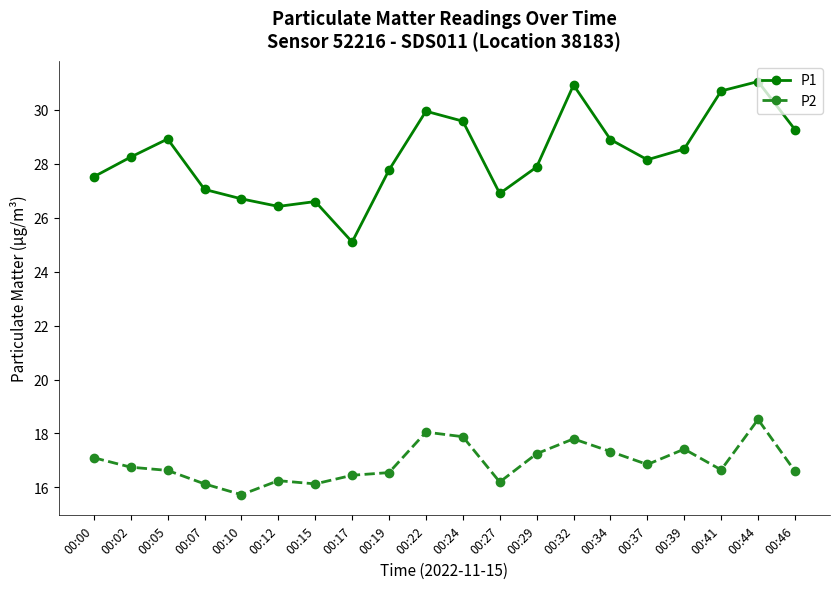

How many data points in P1 are less than 28?

9